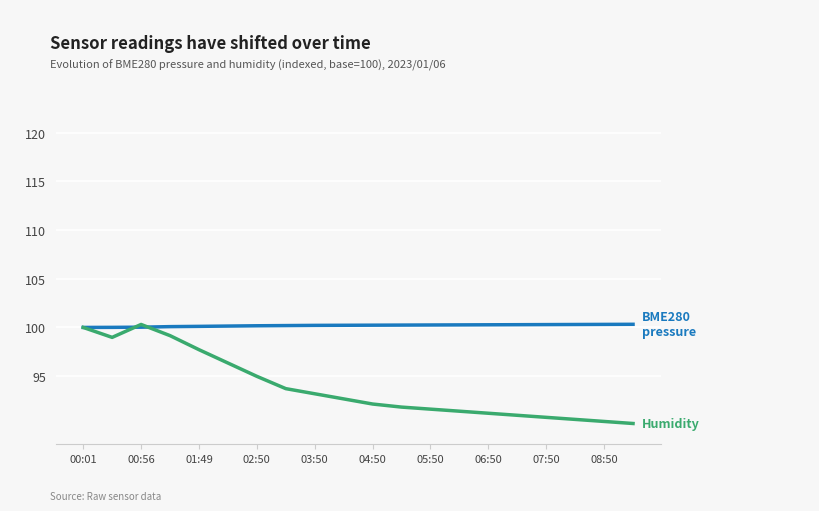

What is the minimum value shown in the chart?

90.1